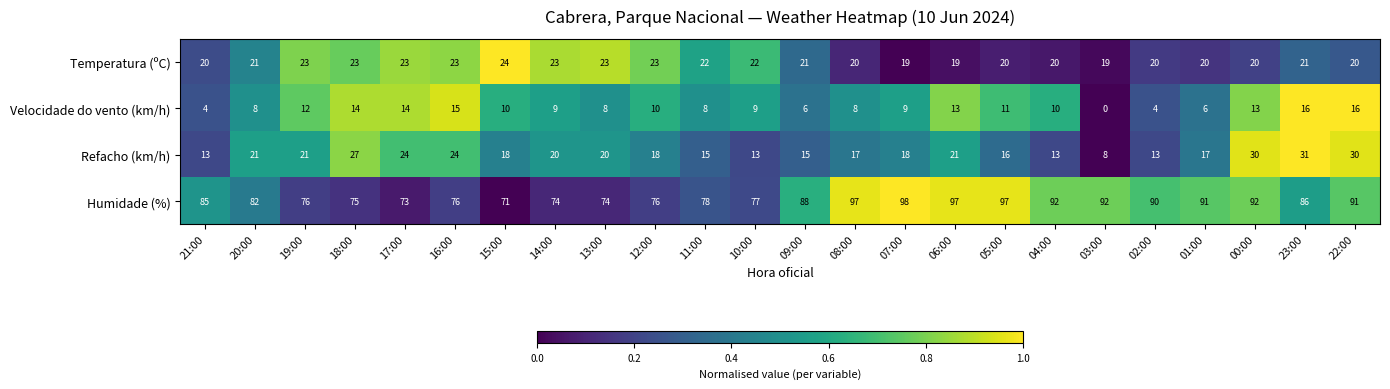

The Velocidade do vento (km/h) series shows 14 at 17:00. True or false?

True